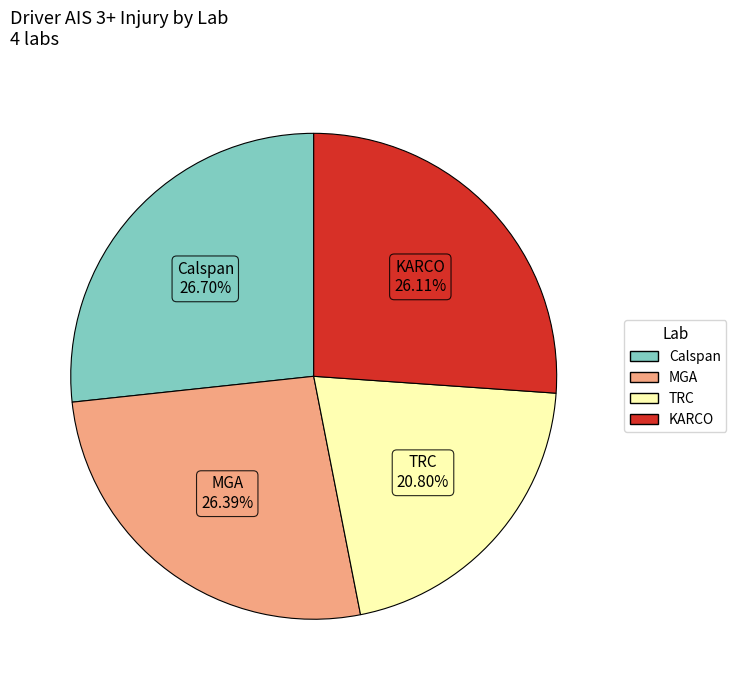

Which category has the smallest portion of the pie?

TRC